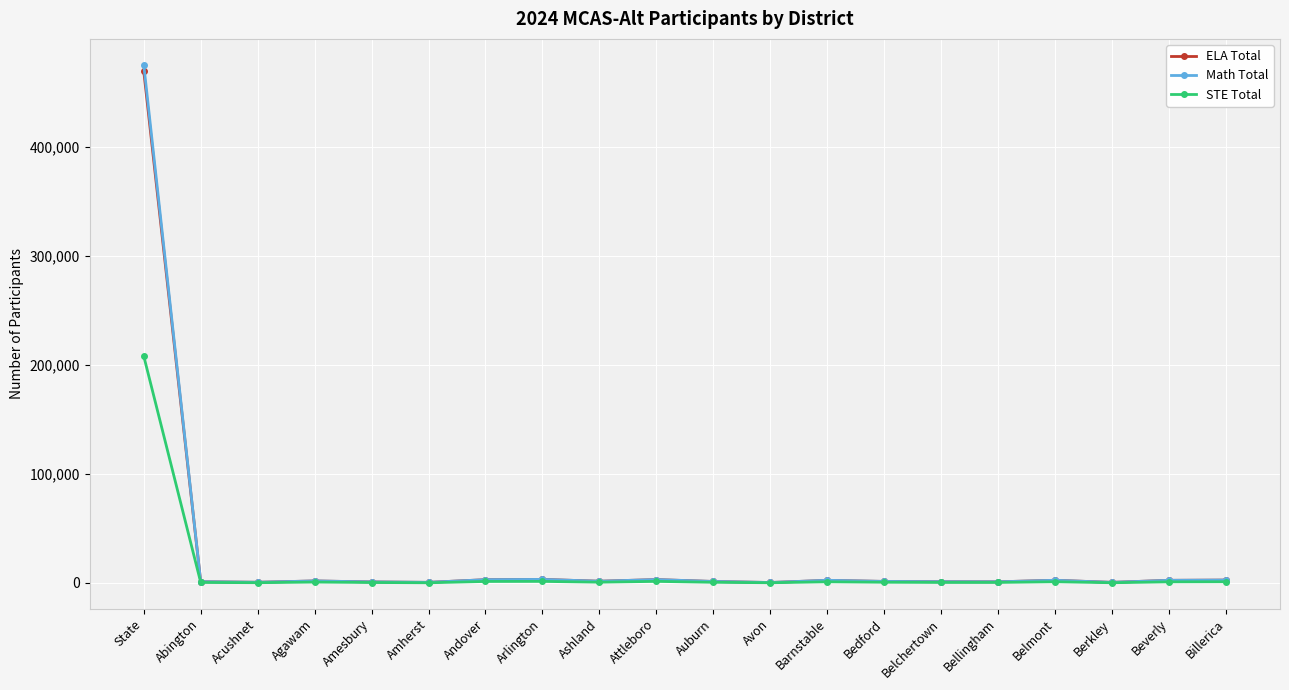

What is the sum of all Math Total values?

506783